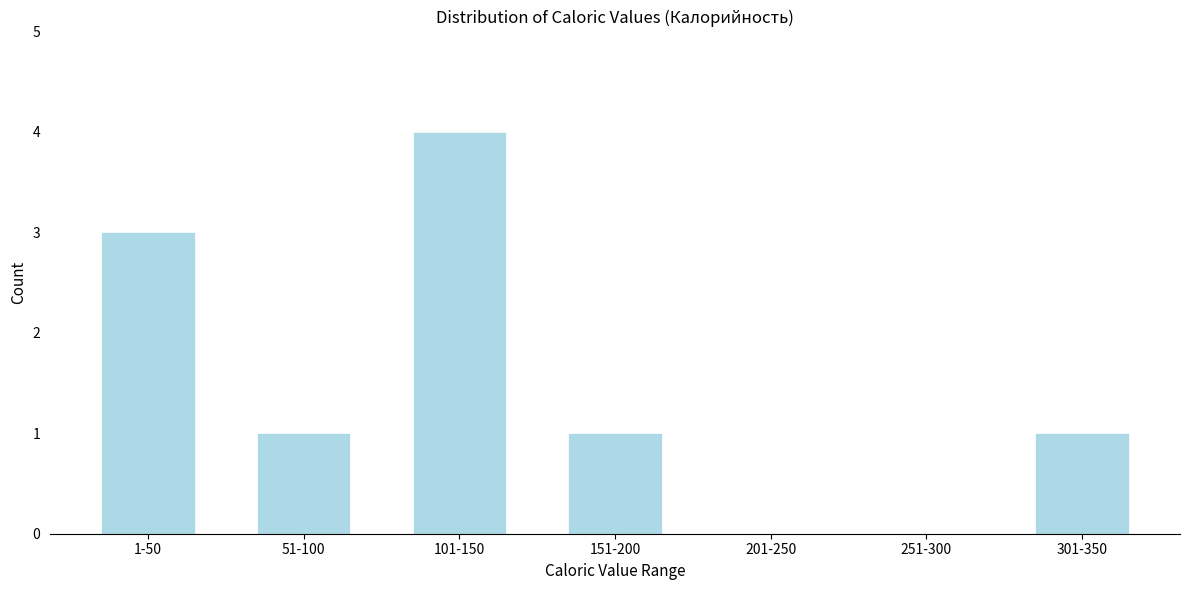

What is the maximum value shown in the chart?

4